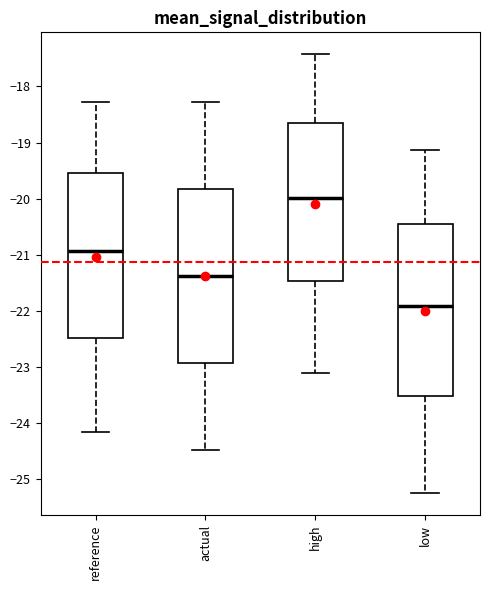

Reading left to right, transcribe this box plot: for each box, give where its median line is, the range the box spans, and where its two whiskers end, as read against the y-axis. The values are not printed on the chart, so give them approximately, as read against the axis.

reference: median -20.9, box -22.5 to -19.5, whiskers -24.2 to -18.3
actual: median -21.4, box -22.9 to -19.8, whiskers -24.5 to -18.3
high: median -20.0, box -21.5 to -18.6, whiskers -23.1 to -17.4
low: median -21.9, box -23.5 to -20.5, whiskers -25.3 to -19.1